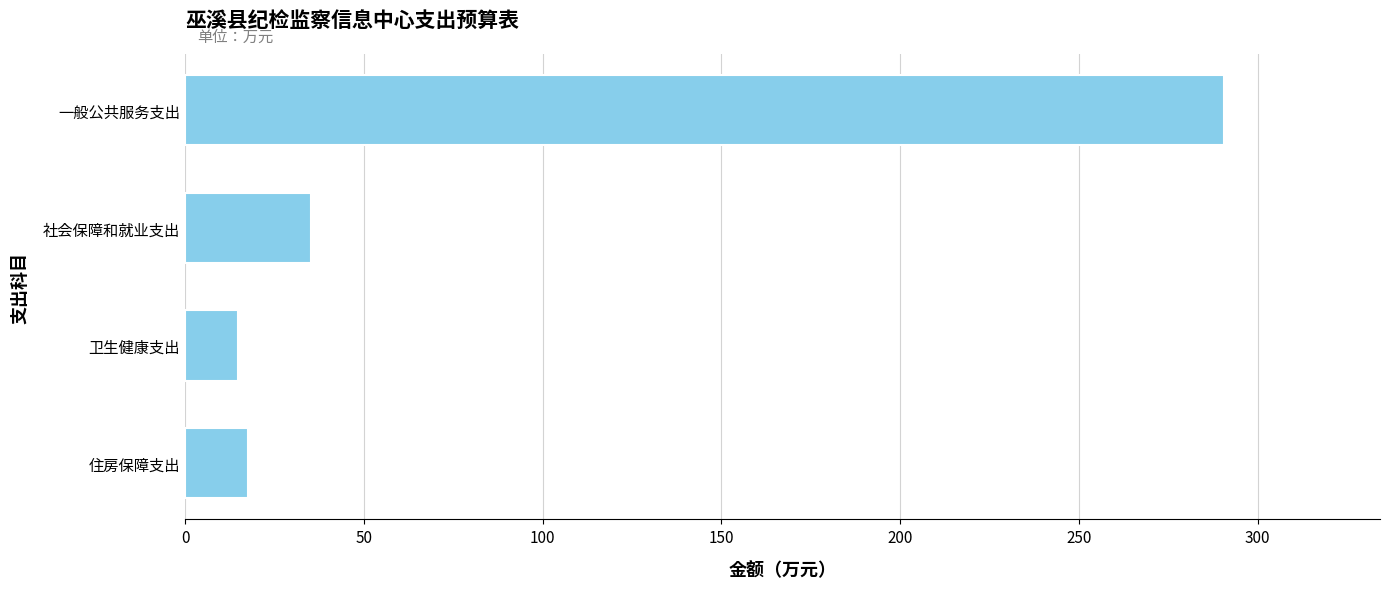

How many bars are there in total?

4